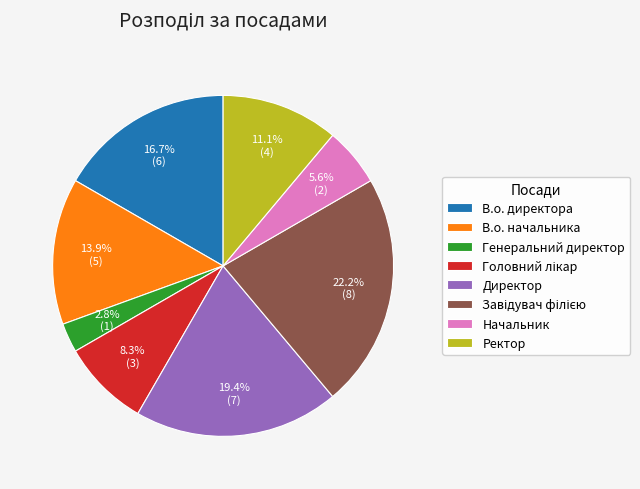

To the nearest percent, what is the average slice percentage?

12%